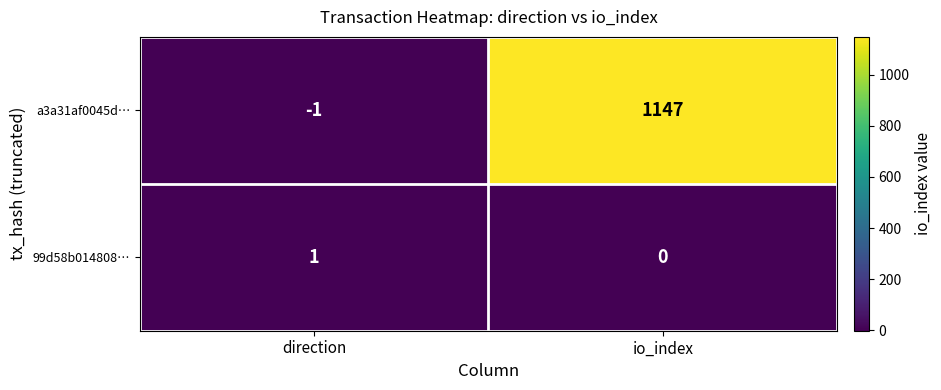

At which category is the sum across all series the highest?

io_index